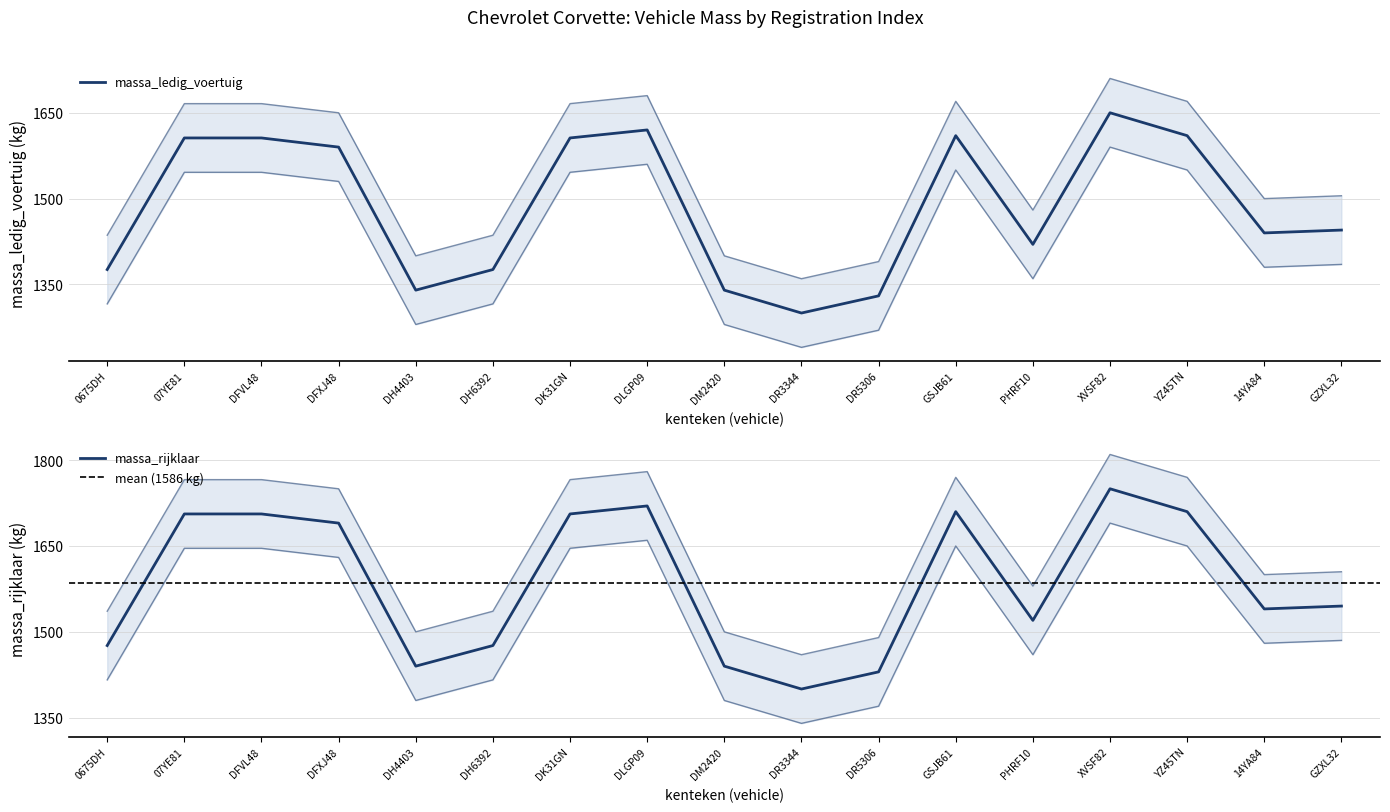

At which category does the chart reach its minimum across all series?

DR3344